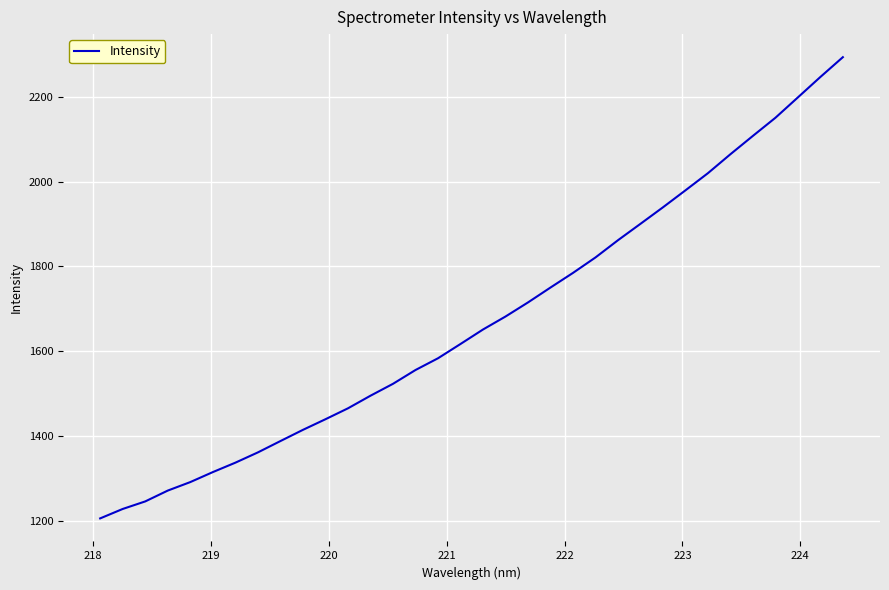

What is the difference between the maximum and minimum values?

1089.0